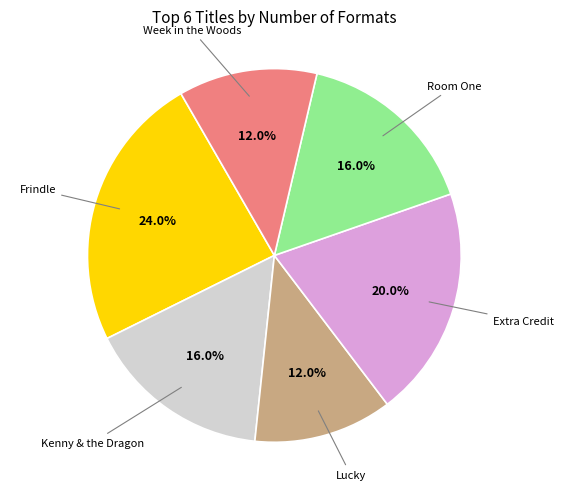

Does any single category account for the majority?

No